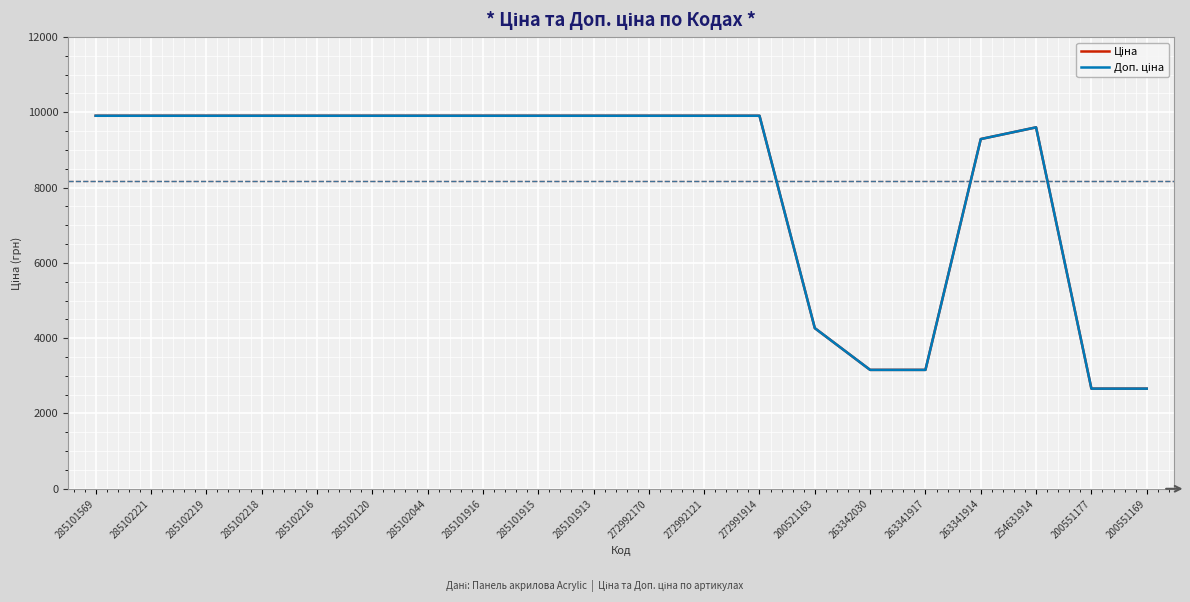

What is the smallest value displayed?

2660.0